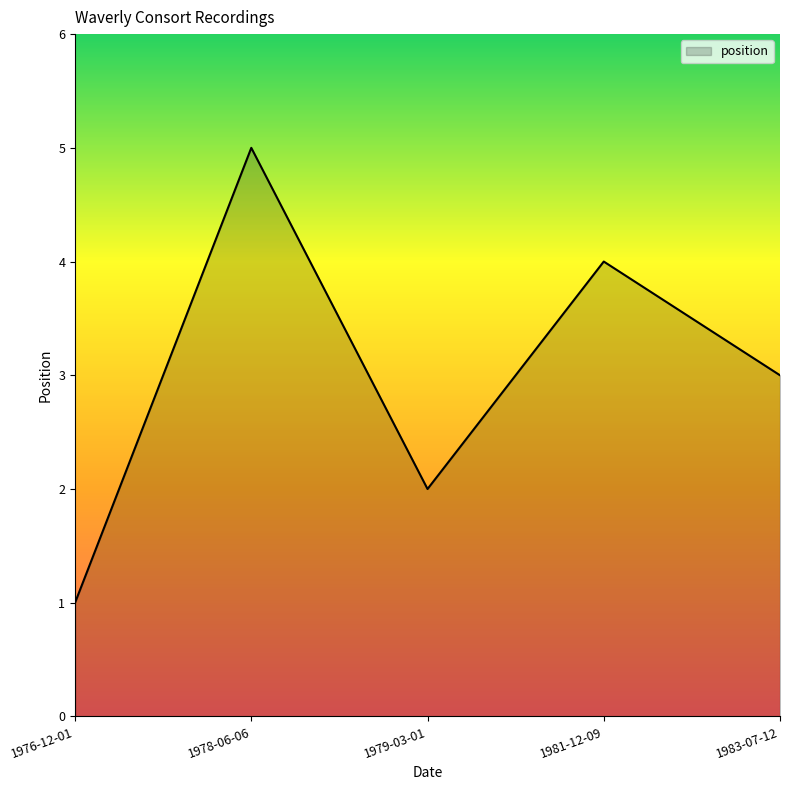

At which label is the value closest to 3?

1983-07-12